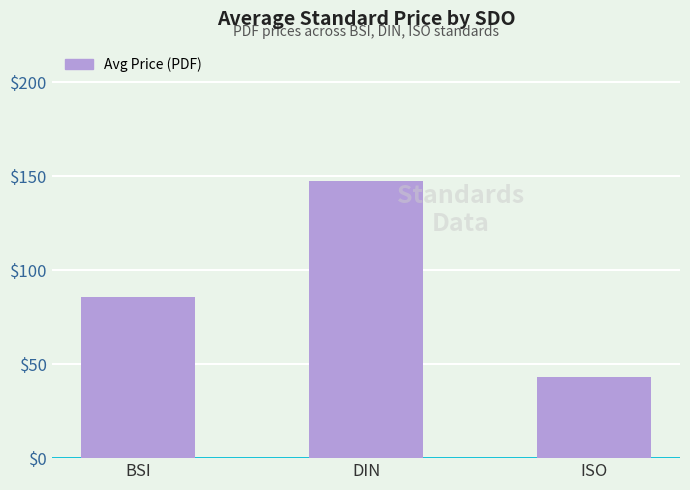

What is the difference between the values at DIN and BSI?

61.7